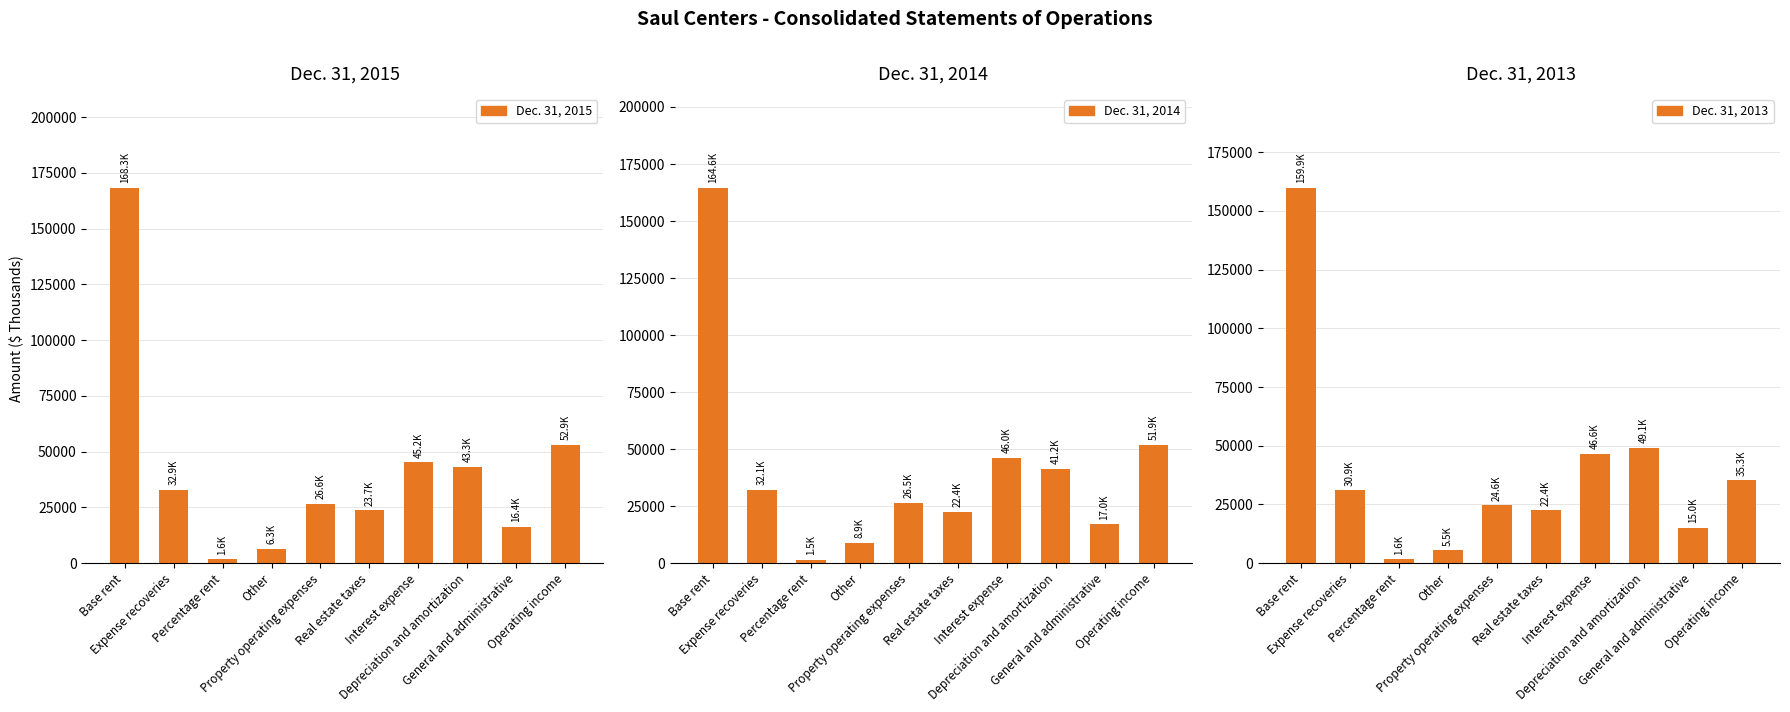

Which has a higher value, Depreciation and amortization or Expense recoveries?

Depreciation and amortization